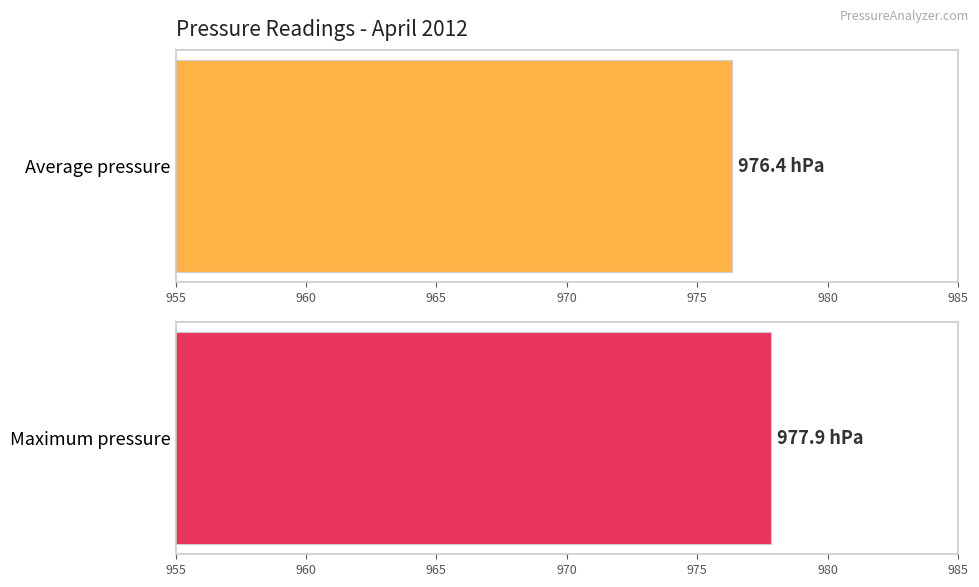

Are the bars grouped side by side (vs. stacked)?

Yes